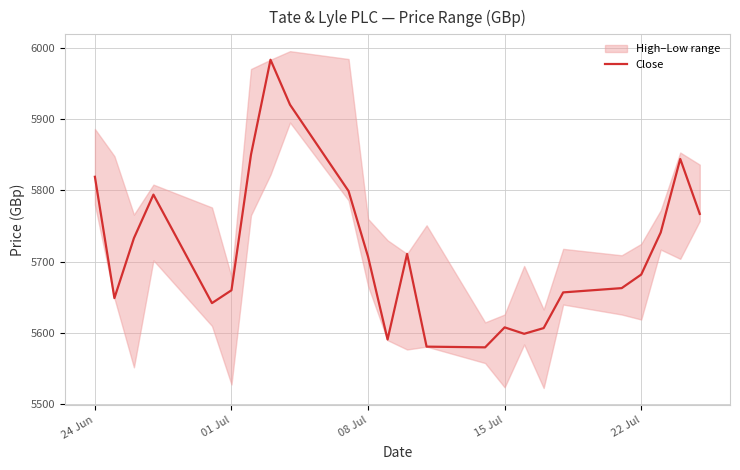

What is the difference between the second highest and minimum values?

340